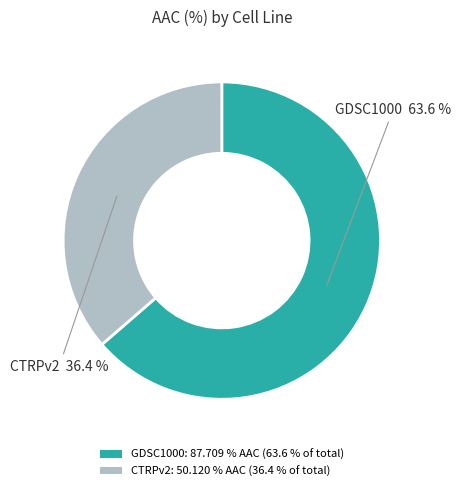

Combined, what portion of the pie is CTRPv2 and GDSC1000?

100.0%